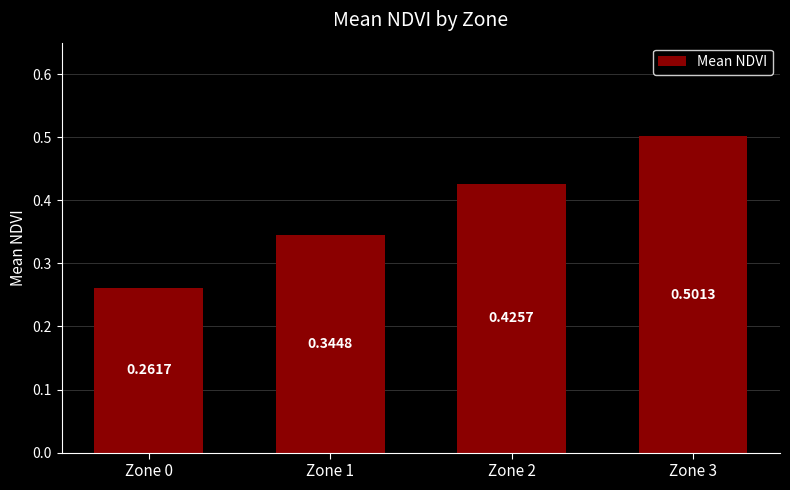

Which label corresponds to the largest value in the chart?

Zone 3